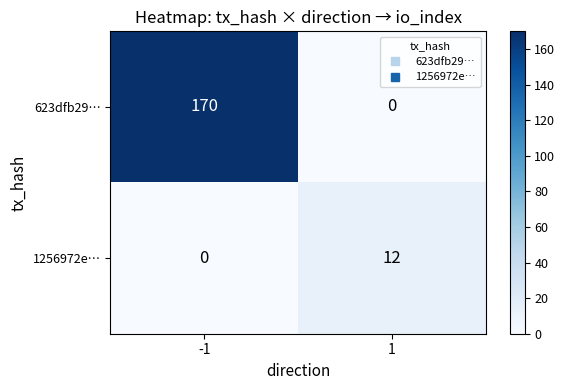

What is the difference between the 1256972e… values at -1 and 1?

12